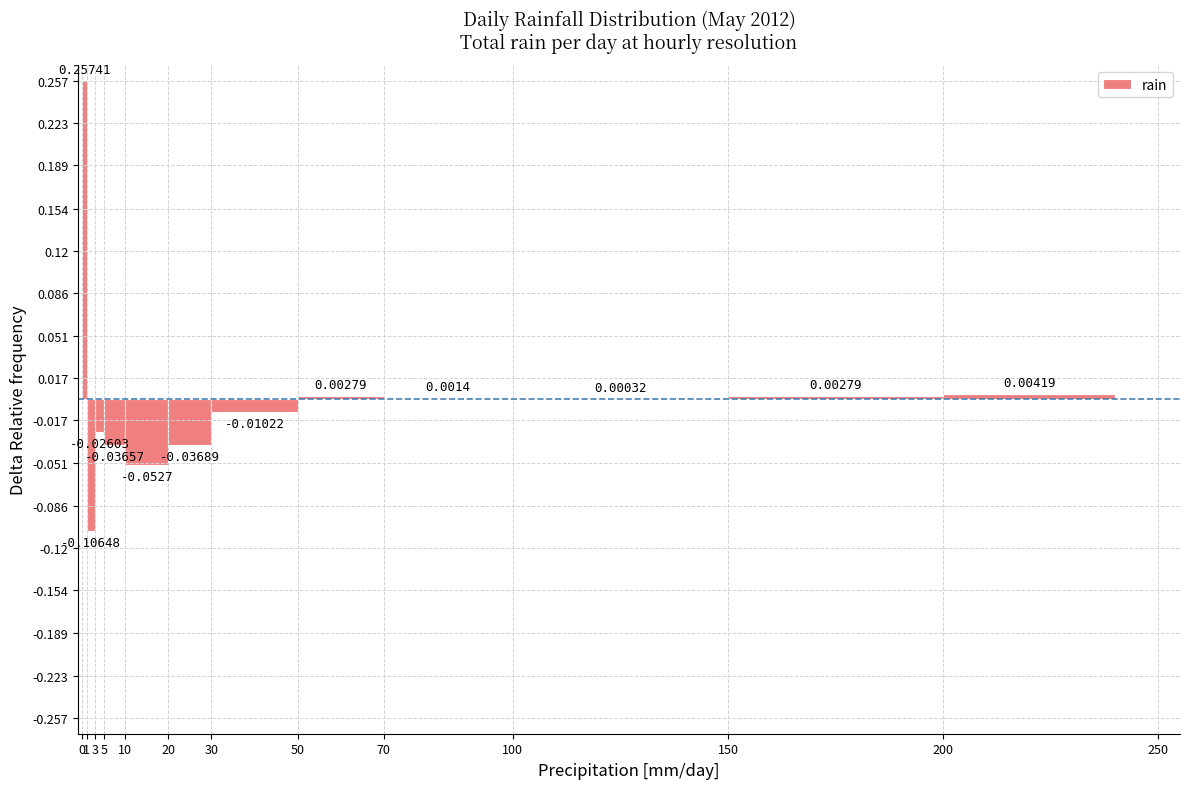

Between 30 and 150, which is larger?

150